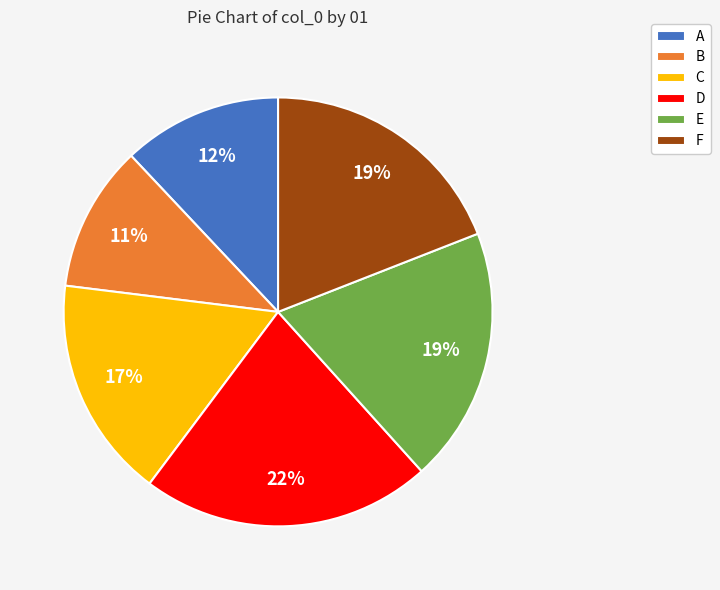

Approximately how many times larger is the value at C compared to F?

0.9